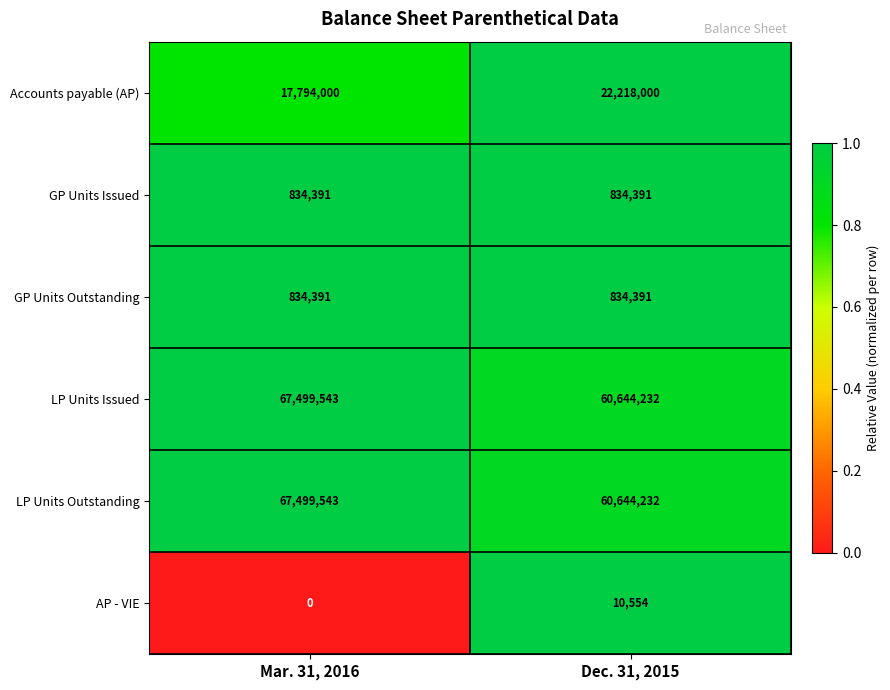

What is the sum of all LP Units Issued values?

128143775